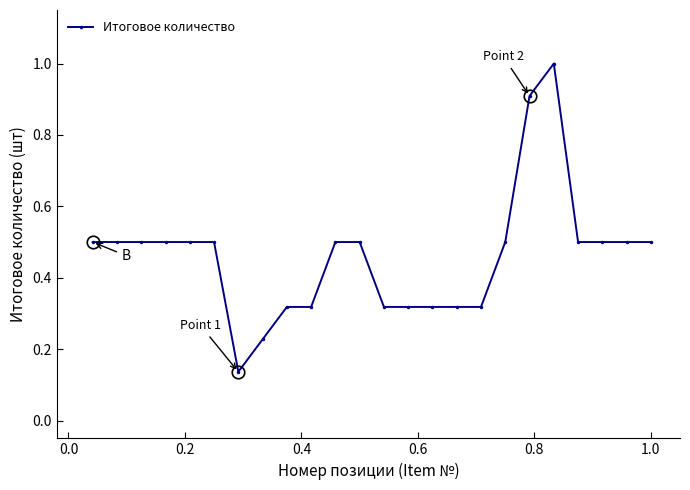

What is the difference between the second highest and minimum values?

0.8